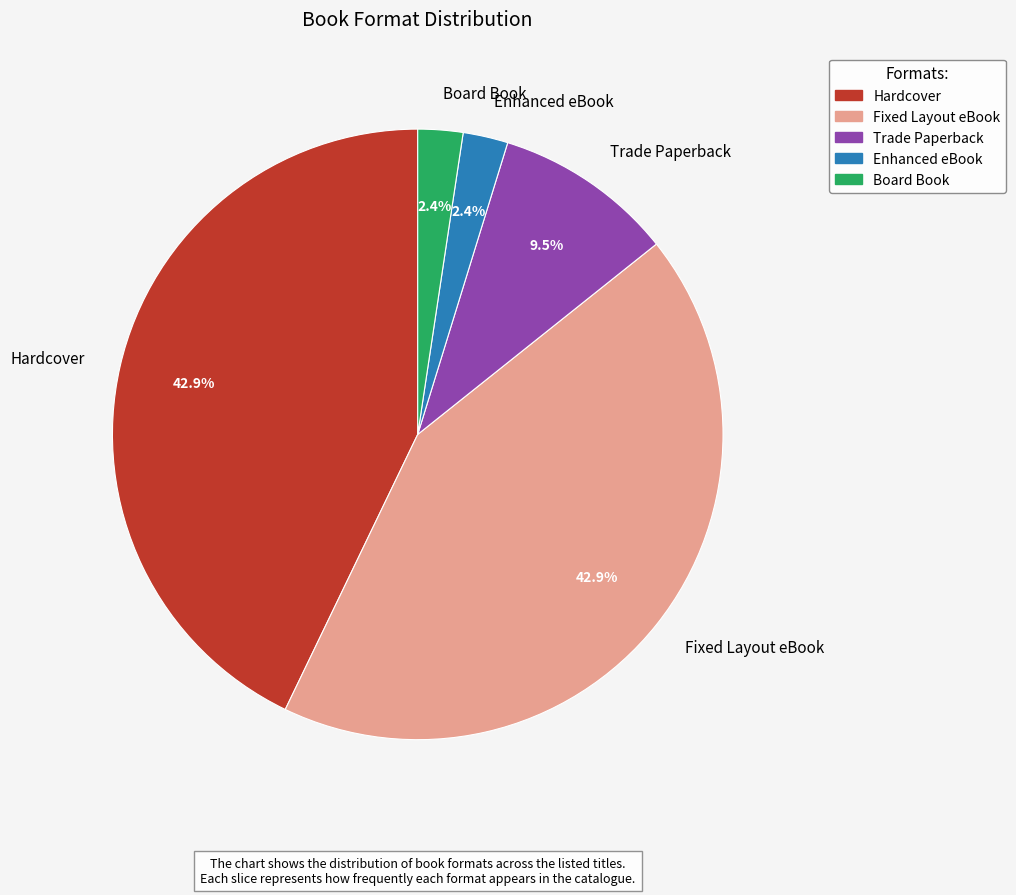

Is the sum of Trade Paperback and Board Book greater than half?

No